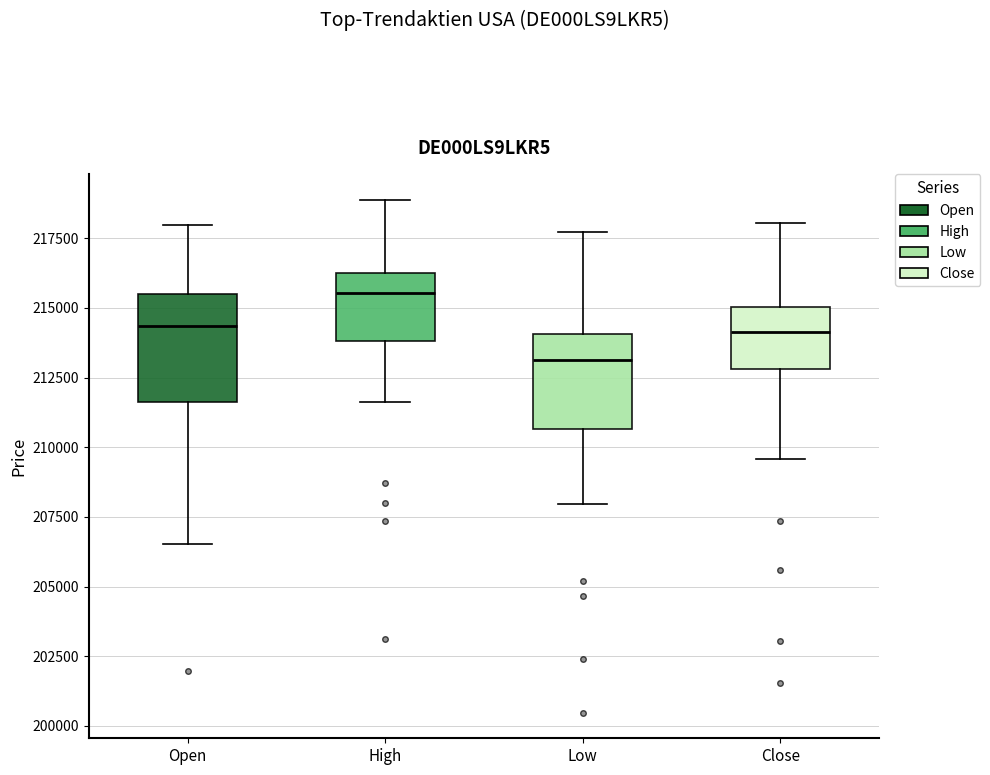

Which box has the highest median line?

High